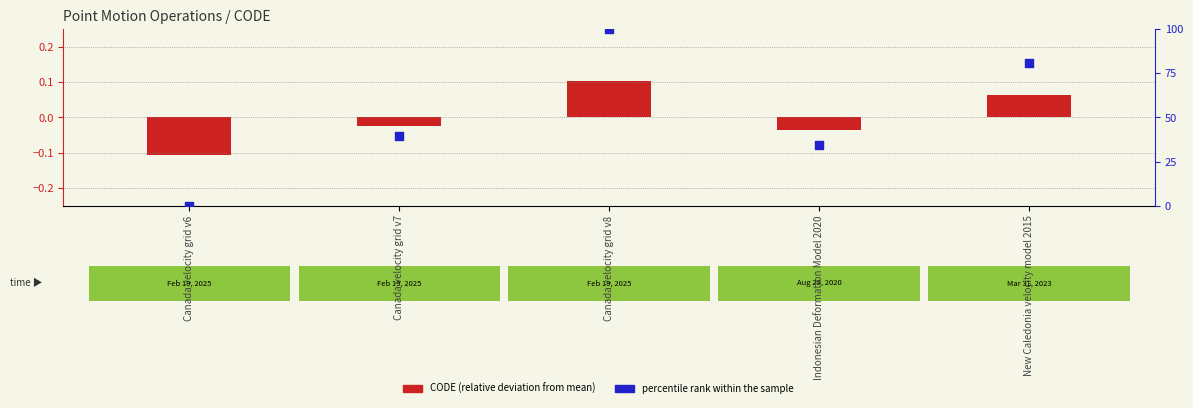

What are all the series names shown in the legend?

CODE (relative deviation from mean), percentile rank within the sample